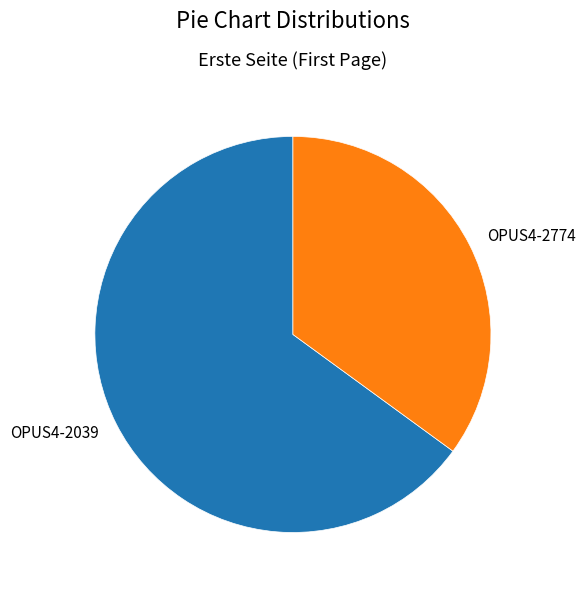

Rank the categories by value from lowest to highest.

OPUS4-2774, OPUS4-2039